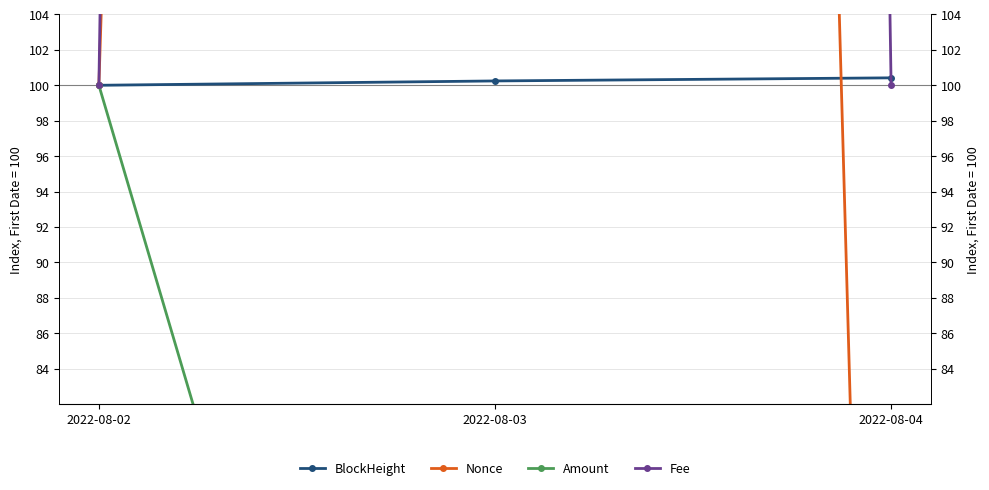

True or false: BlockHeight has a value of 149.3 at 2022-08-02.

False